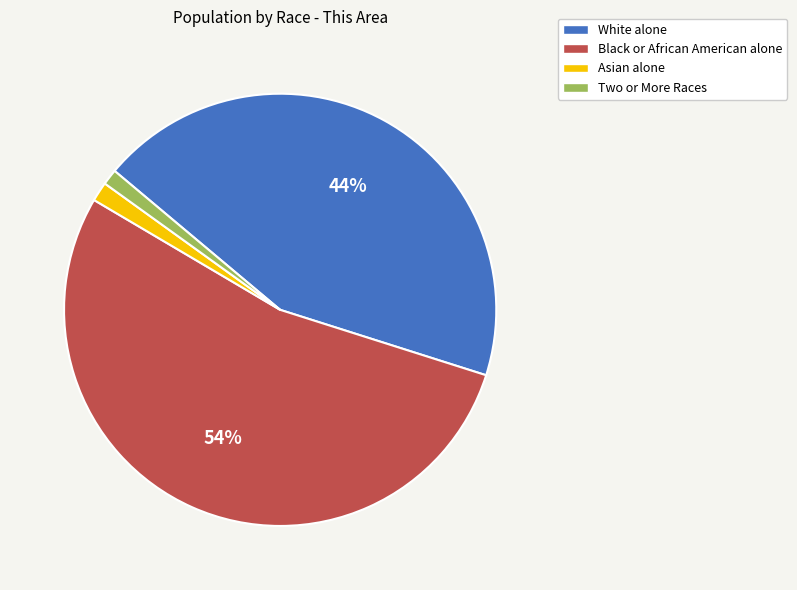

To the nearest percent, what is the average slice percentage?

25%